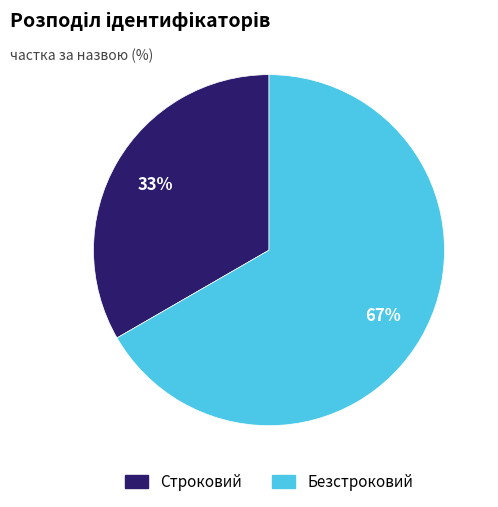

Is it true that Безстроковий is 79% of the pie?

False